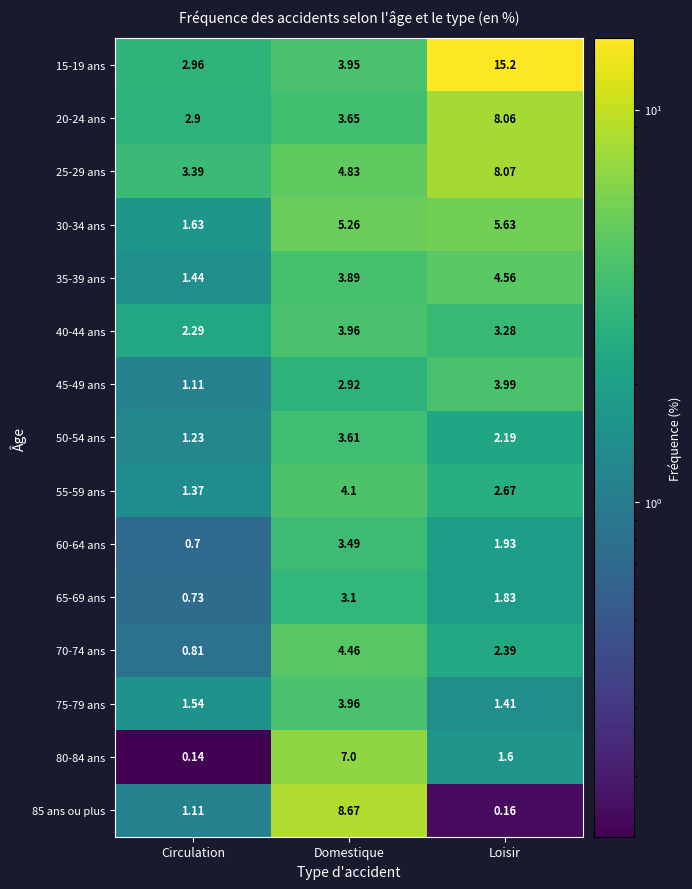

Where is 25-29 ans nearest to the value 5?

Domestique